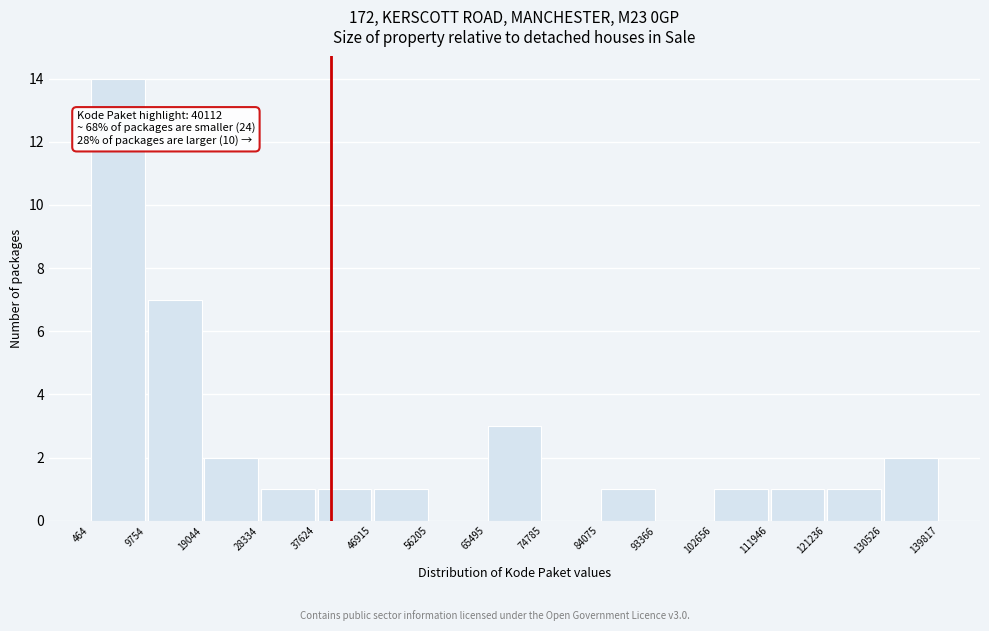

Over which range of the x-axis is the bar tallest?

464 to 9754